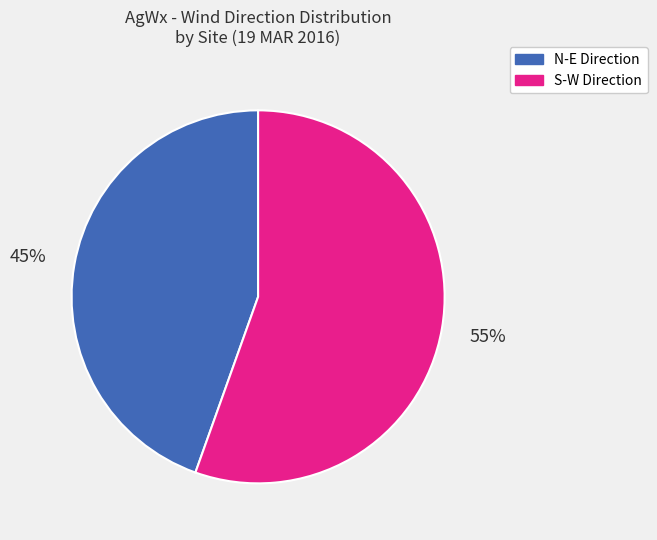

Rank the categories by value from lowest to highest.

N-E Direction, S-W Direction